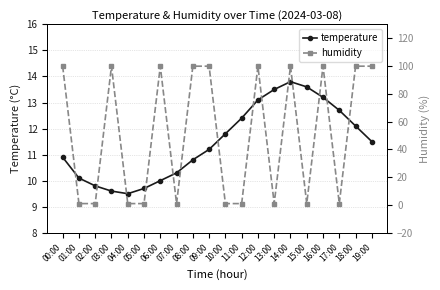

What position from the right is 00:00?

20